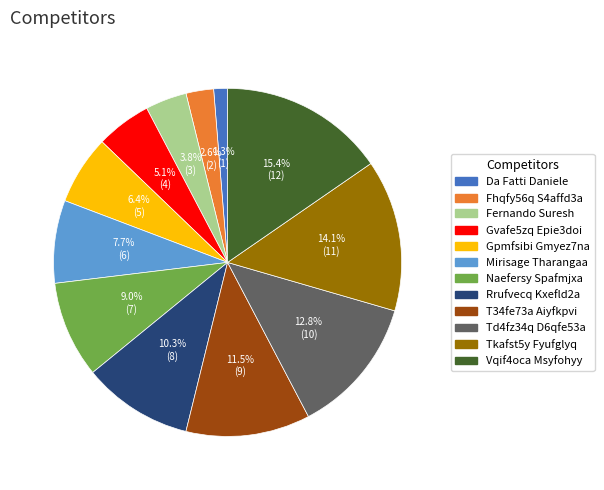

Is it true that Tkafst5y Fyufglyq is 25% of the pie?

False